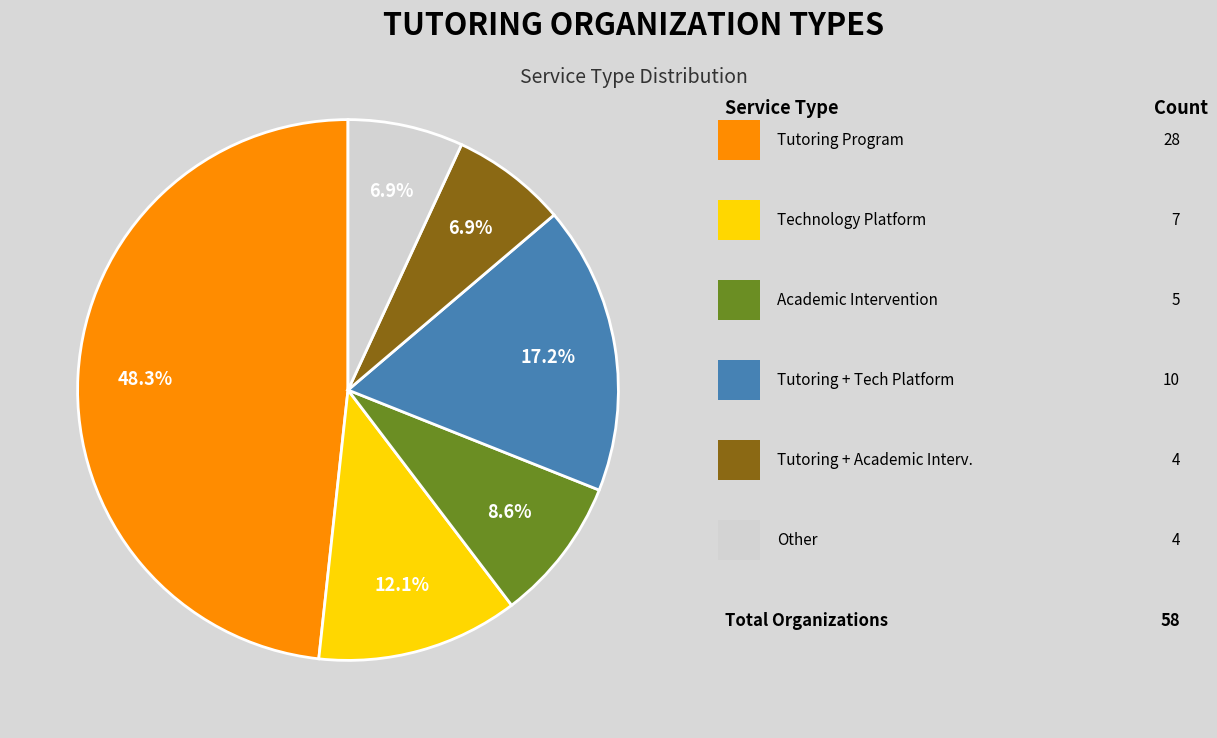

Is there any slice that represents more than half of the pie?

No